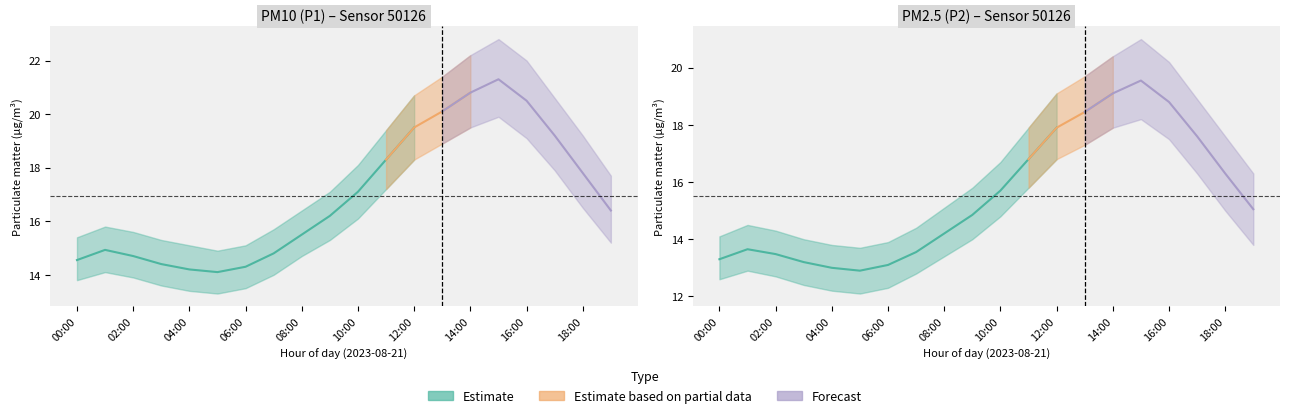

The P2 series shows 16.3 at 18:00. True or false?

True